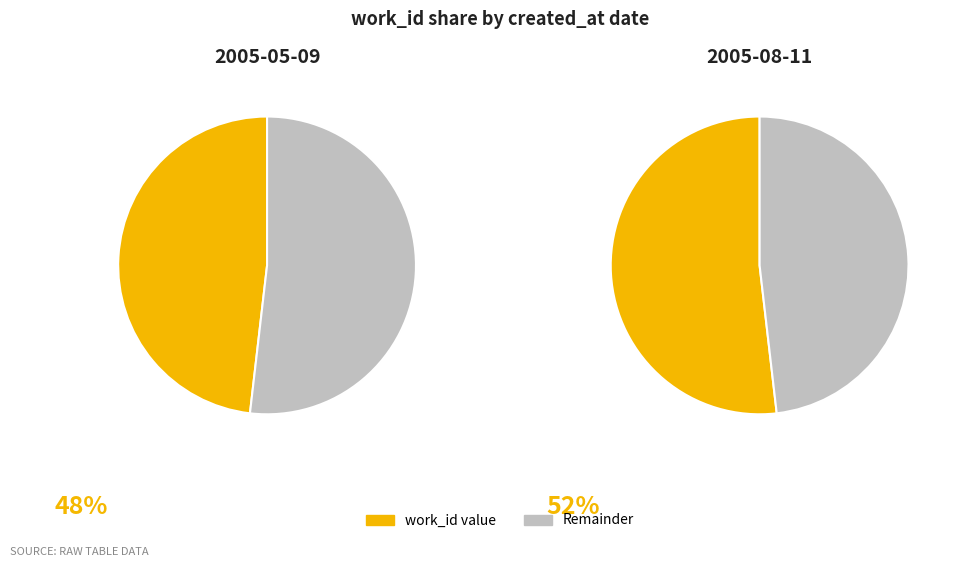

How many slices are in this pie chart?

2